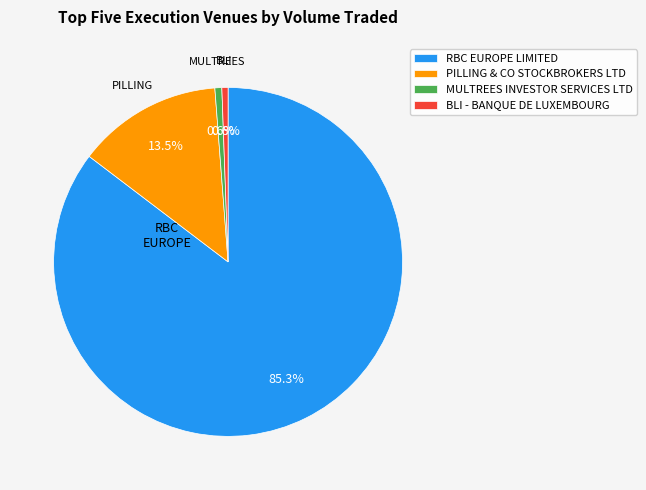

What is the largest slice in the pie chart?

RBC EUROPE LIMITED